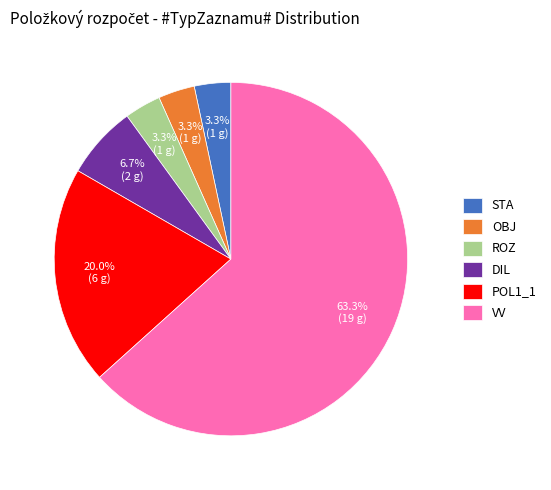

To the nearest percent, what percentage of the pie is DIL?

7%